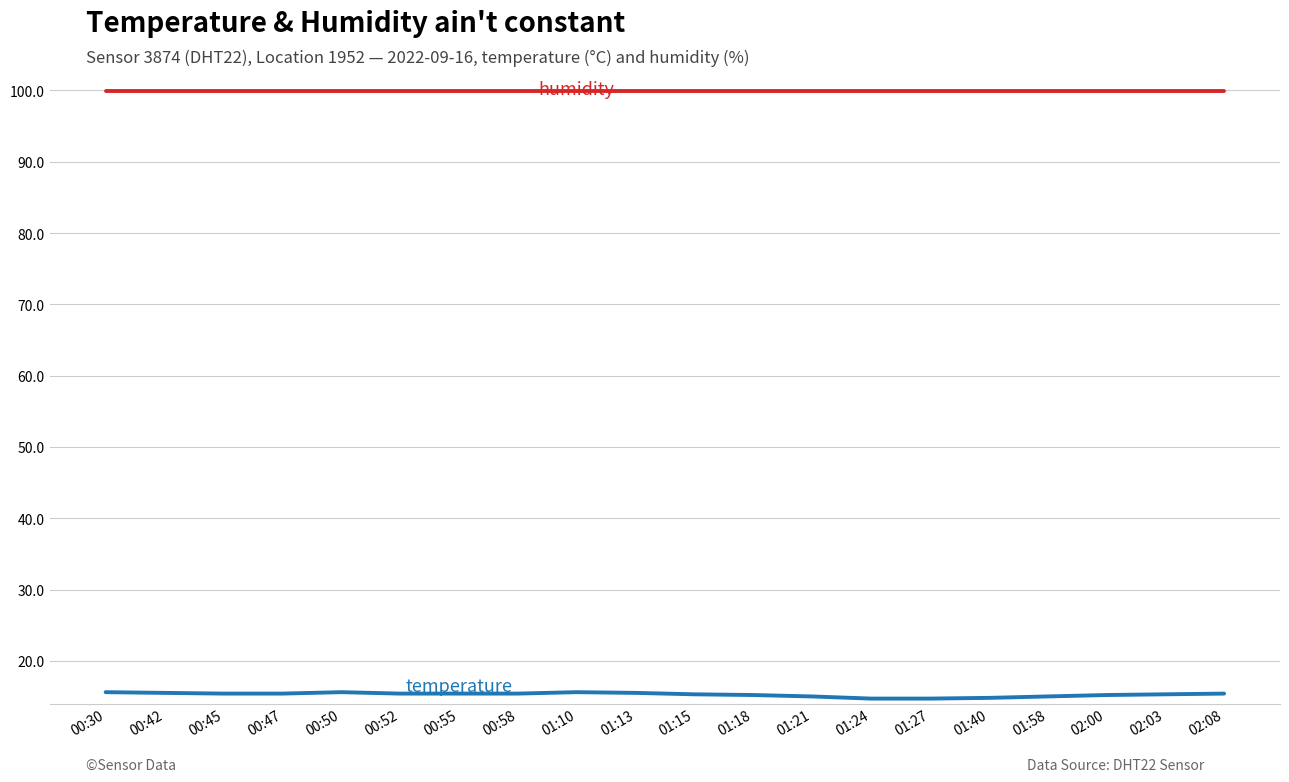

What is the smallest value displayed?

14.7